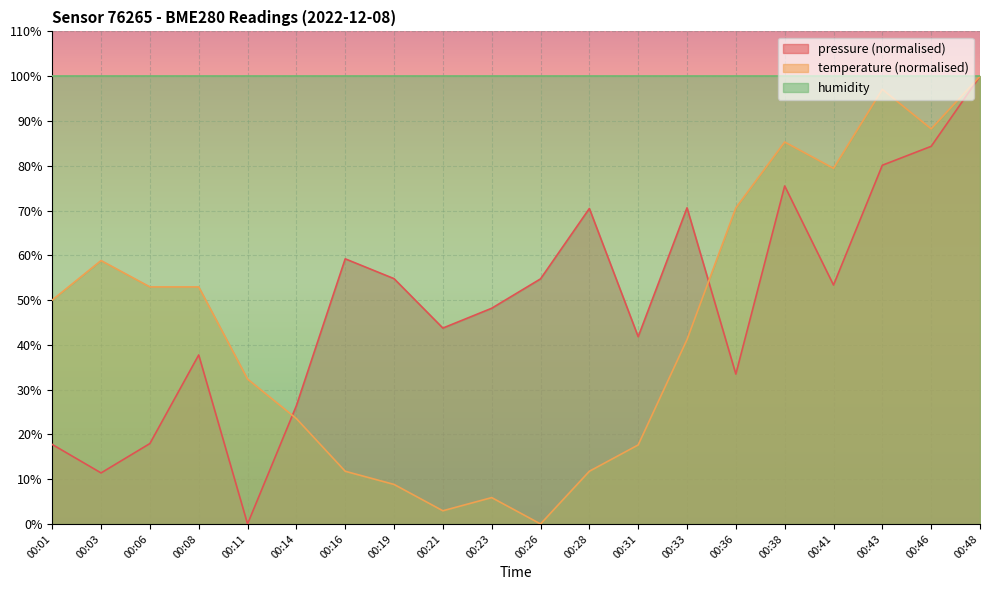

How many interior local valleys does the pressure series have?

6